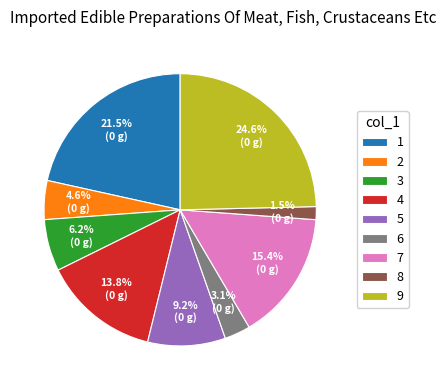

What percentage do 4 and 7 together represent?

29.2%